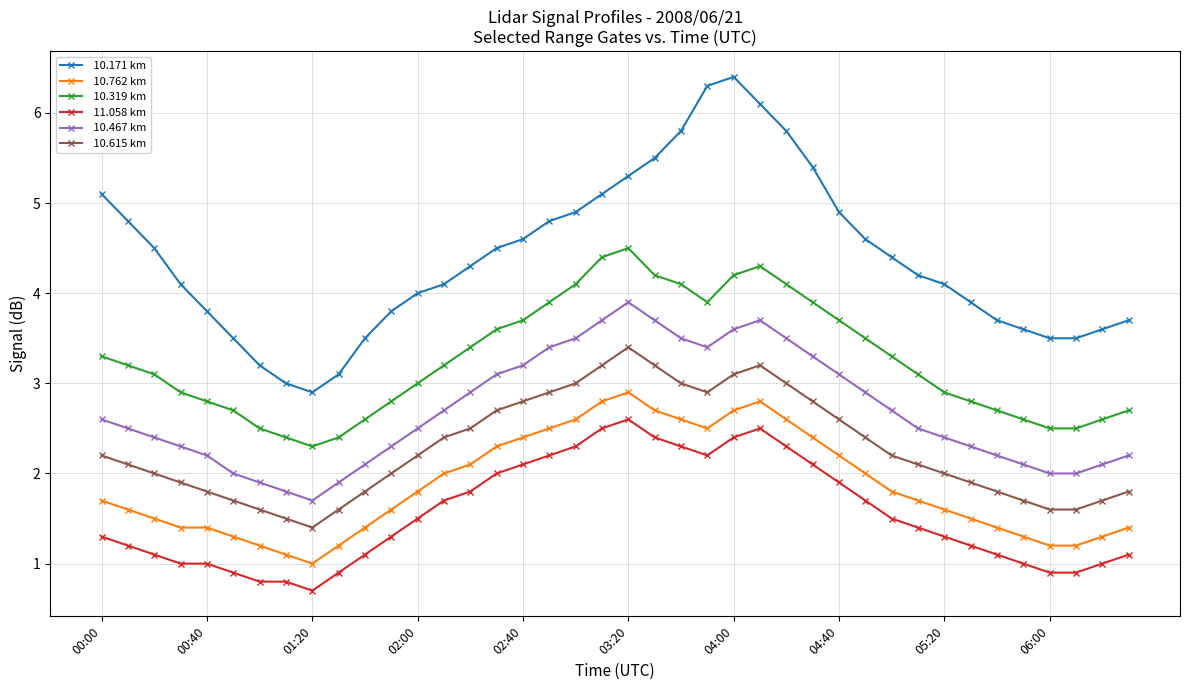

What is the minimum value shown in the chart?

0.7